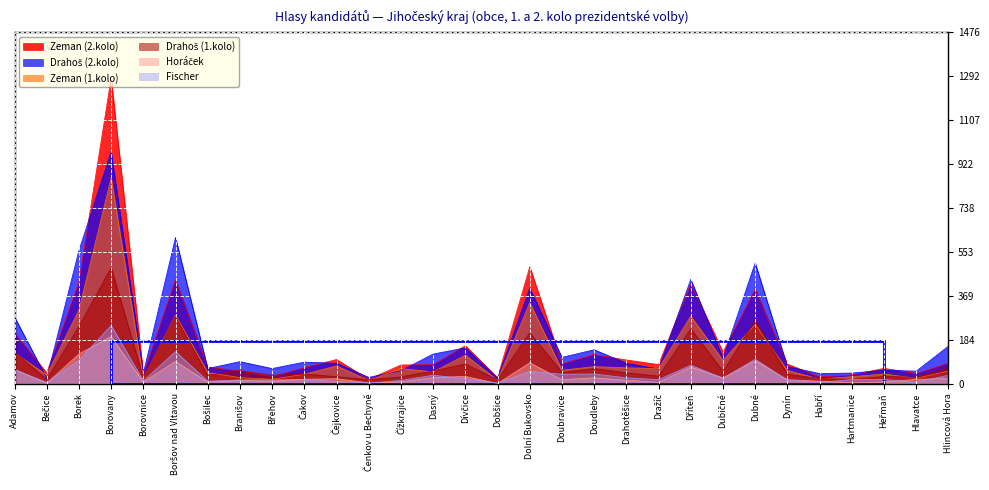

Count the number of data series in this chart.

6